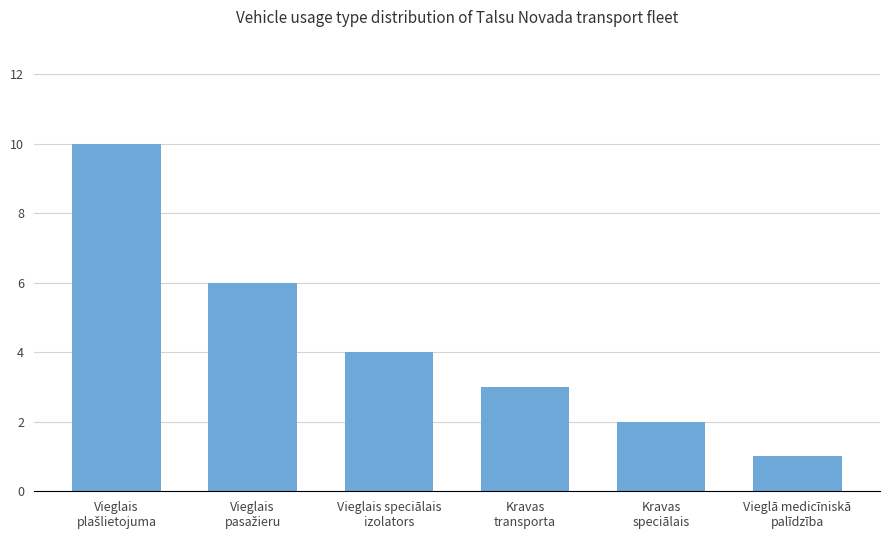

Reading right to left, transcribe all the data shown in this chart.

1	2	3	4	6	10